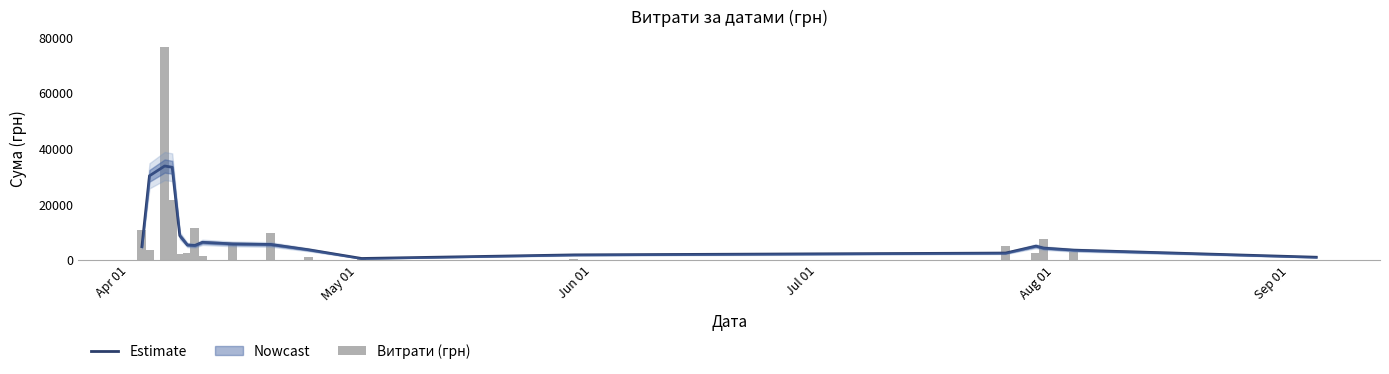

What is the average value of the Витрати (грн) series?

9115.8